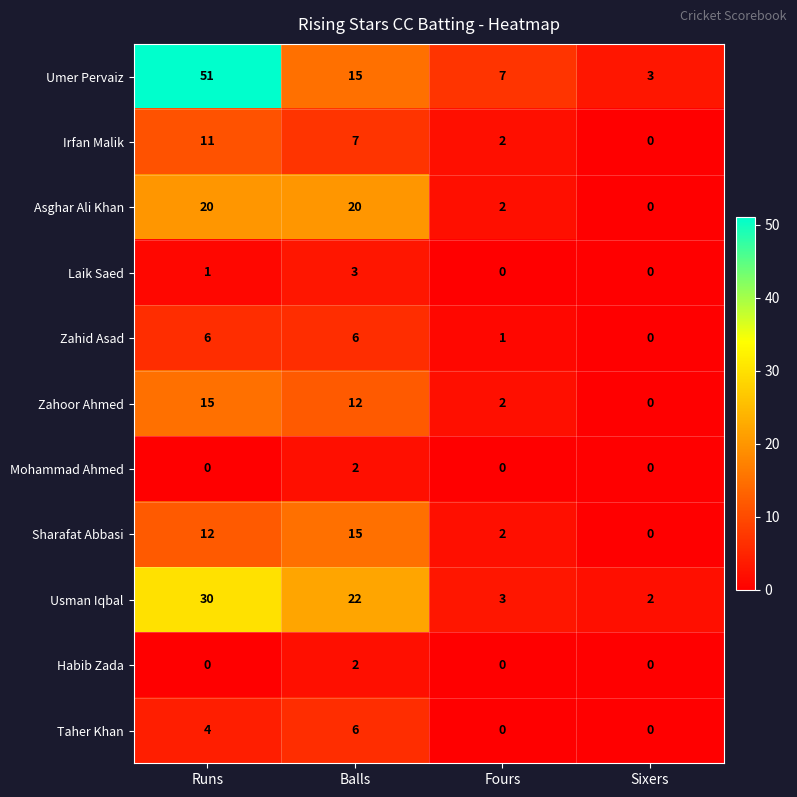

Read the Asghar Ali Khan value at Runs.

20